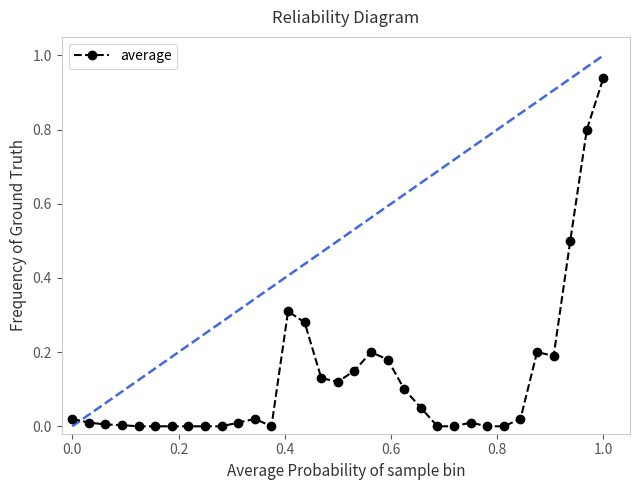

What is the sum of all values?

4.2